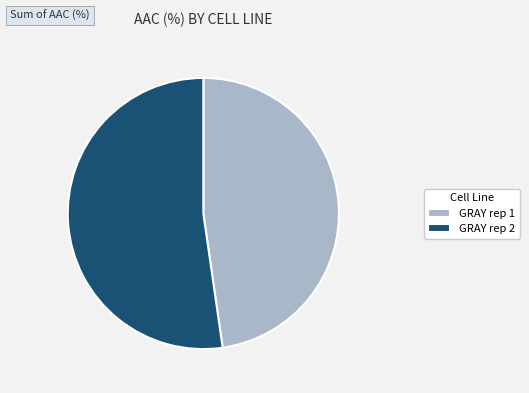

Which category has the smallest portion of the pie?

GRAY rep 1